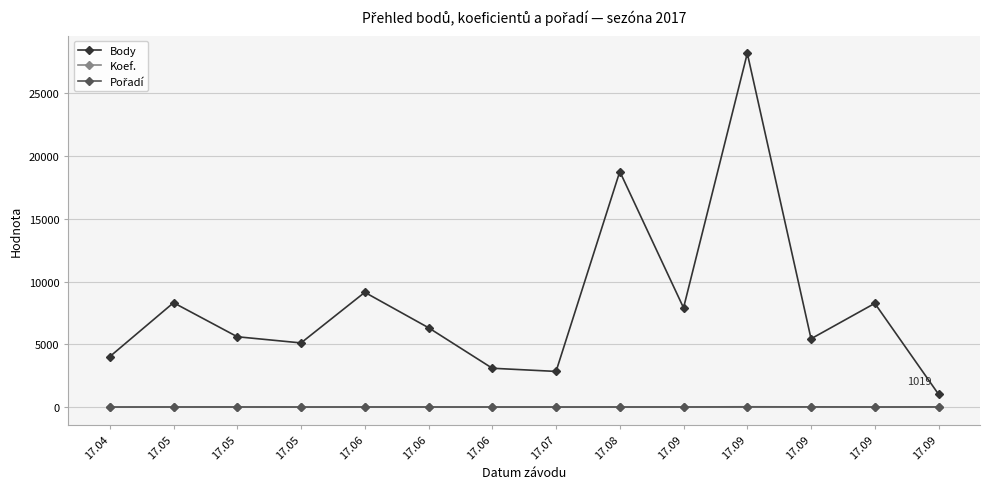

At which category does Body reach its first local valley?

17.05